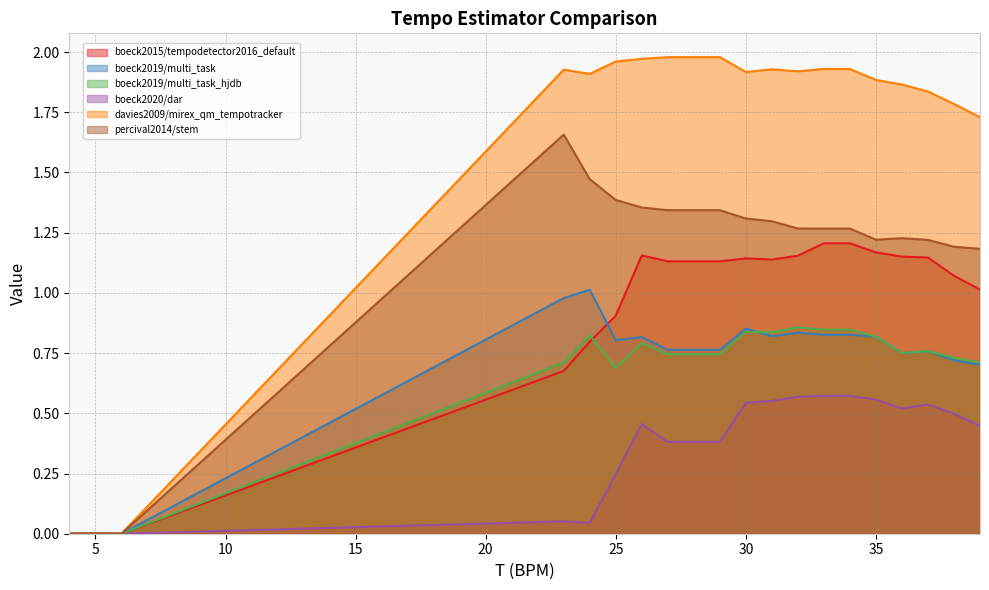

True or false: boeck2020/dar and boeck2019/multi_task intersect in this chart.

False